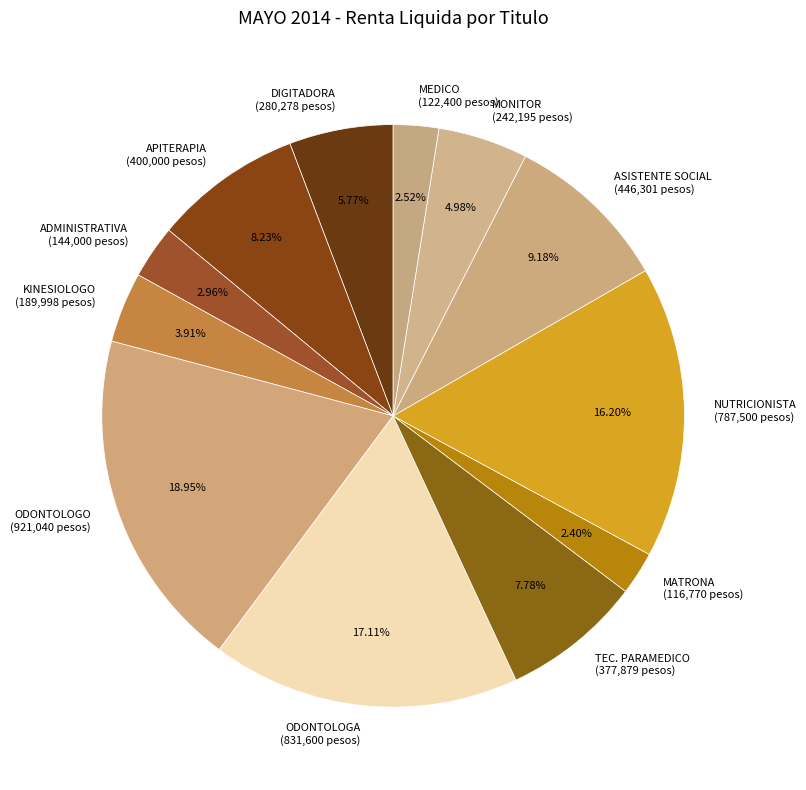

Between APITERAPIA and MONITOR, which is larger?

APITERAPIA